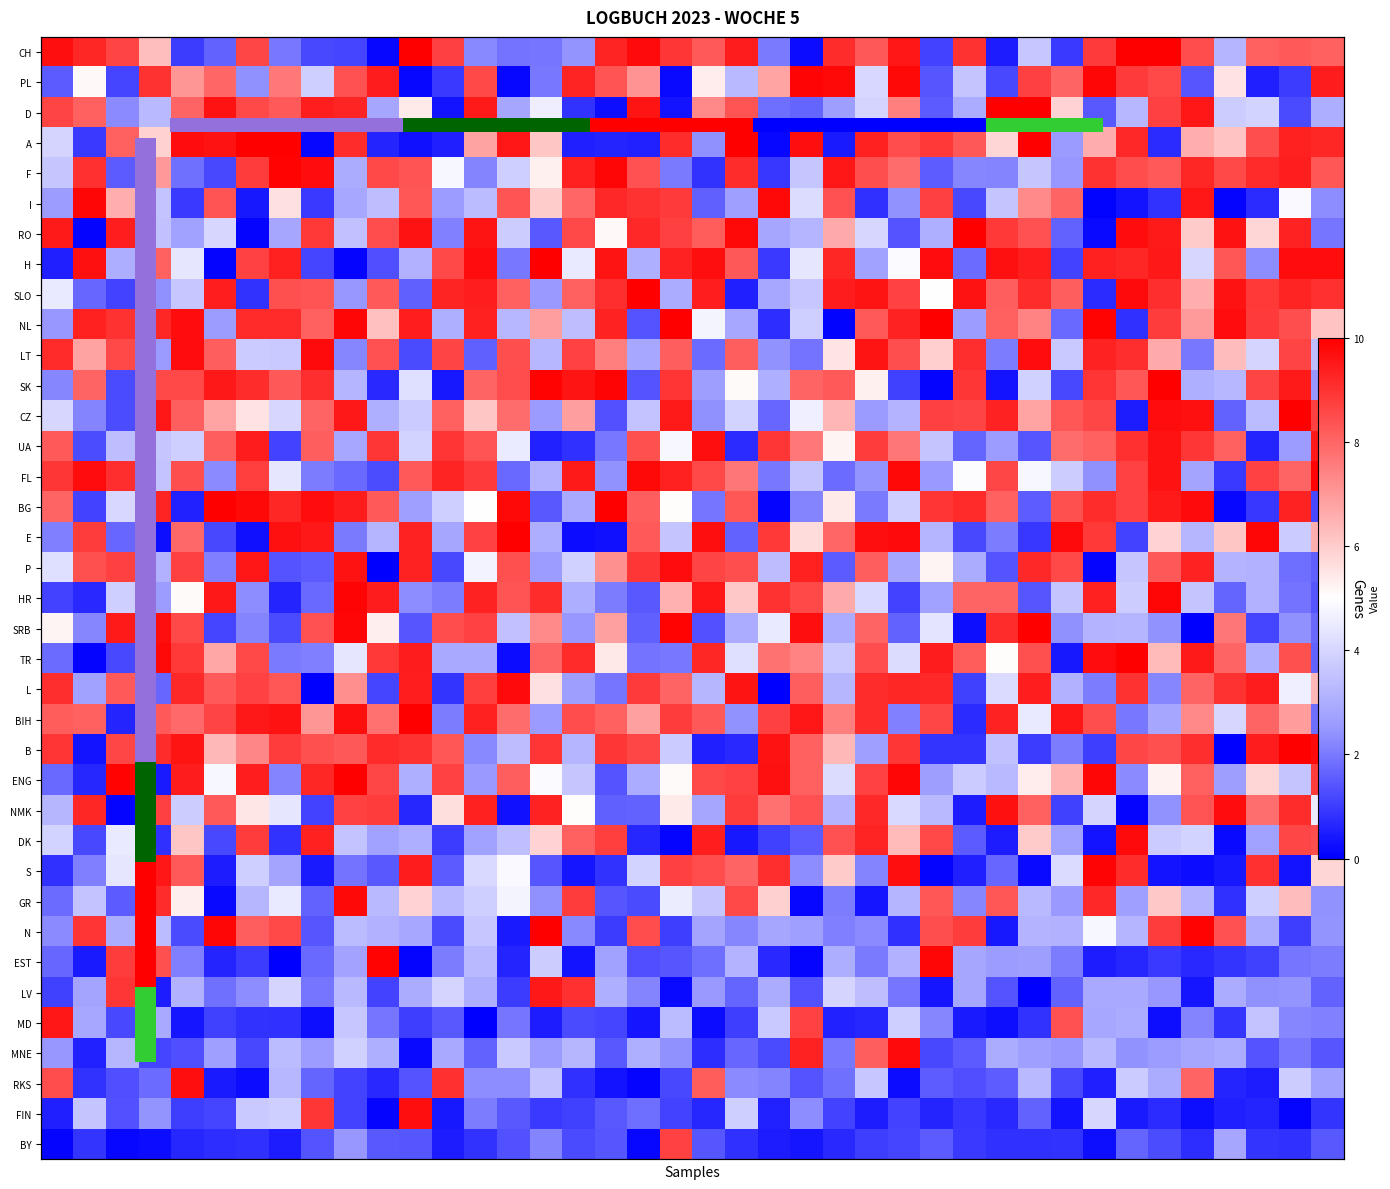

Reading left to right, extract all data points from this chart.

CH: 9.7	9.2	8.7	6.3	1.0	1.6	8.6	2.0	1.2	1.1	0.1	10.0	8.7	2.2	1.9	1.9	2.4	9.3	9.8	8.9	8.2	9.4	2.0	0.2	9.1	8.2	9.5	1.1	9.0	0.5	3.6	1.0	8.9	10.0	10.0	8.5	3.2	8.1	8.2	8.1
PL: 1.5	5.1	1.1	9.0	7.1	8.0	2.4	7.6	3.9	8.4	9.4	0.1	0.9	8.6	0.1	2.0	9.3	8.4	7.1	0.2	5.4	3.3	6.8	9.9	9.8	4.1	9.8	1.4	3.6	1.2	8.7	8.0	9.9	8.9	8.6	1.4	5.6	0.5	1.0	9.4
D: 8.6	8.1	2.3	3.3	8.0	9.6	8.6	8.2	9.4	9.3	2.8	5.4	0.3	9.5	2.8	4.6	0.8	0.3	9.6	0.3	7.3	8.4	1.8	1.6	2.6	3.9	7.5	1.5	2.9	10.0	10.0	5.8	1.5	3.3	8.7	9.6	3.8	3.9	1.2	3.0
A: 4.0	1.0	8.1	5.9	9.7	9.6	10.0	10.0	0.1	9.1	0.6	0.3	0.5	6.8	9.5	6.1	0.5	0.6	0.6	9.1	2.3	10.0	0.1	9.7	0.5	9.4	8.5	8.9	8.3	5.8	10.0	2.6	6.6	9.2	0.7	6.6	6.1	8.5	9.3	9.2
F: 3.6	9.0	1.5	7.0	1.9	1.2	8.8	9.9	9.7	3.0	8.5	8.3	4.8	2.2	3.8	5.3	9.3	9.9	8.4	2.0	0.9	9.1	0.9	3.6	9.5	8.5	7.9	1.5	2.2	2.2	3.6	2.5	9.0	8.5	8.2	9.2	8.6	9.2	9.4	8.3
I: 2.6	9.9	6.6	3.5	1.0	8.3	0.4	5.6	1.0	2.9	3.4	8.3	2.6	3.3	8.4	6.0	8.0	9.2	9.0	8.8	1.6	2.7	9.8	4.2	8.4	0.8	2.4	8.7	1.2	3.6	7.3	8.0	0.1	0.3	0.8	9.5	0.1	0.7	4.9	2.3
RO: 9.5	0.1	9.4	3.5	2.7	4.0	0.1	2.8	8.9	3.5	8.5	9.6	2.1	9.6	3.8	1.5	8.5	5.1	9.2	8.7	8.2	9.8	2.8	3.2	6.7	4.0	1.4	3.1	10.0	8.9	8.4	1.6	0.2	9.7	9.5	6.1	9.6	5.8	9.3	1.9
H: 0.5	9.6	3.0	8.1	4.4	0.1	8.7	9.4	1.2	0.1	1.3	3.1	8.5	9.8	2.0	10.0	4.5	9.6	3.1	9.3	9.7	8.3	0.9	4.4	9.2	2.7	4.9	9.7	1.8	9.7	9.4	1.1	9.4	9.2	9.5	4.0	8.3	2.3	9.8	9.7
SLO: 4.5	1.7	1.1	2.4	3.6	9.4	0.8	8.4	8.3	2.5	8.2	1.6	9.3	9.4	8.1	2.5	8.1	9.1	10.0	2.9	9.4	0.5	2.9	3.6	9.4	9.6	8.7	5.0	9.6	8.2	9.1	8.2	0.7	9.8	9.1	6.6	9.6	8.9	9.3	9.1
NL: 2.5	9.4	9.0	9.2	9.7	2.6	9.1	9.1	8.1	9.9	6.2	9.4	3.1	9.4	3.3	6.9	3.4	9.3	1.4	10.0	4.8	2.9	0.8	3.8	0.1	8.2	9.3	10.0	2.6	8.1	7.4	1.8	10.0	0.8	8.8	7.0	9.7	8.9	8.5	6.1
LT: 9.2	6.8	8.5	2.6	9.7	8.2	3.7	3.7	9.8	2.2	8.4	1.2	8.6	1.6	8.5	3.3	8.7	7.5	2.9	8.1	1.8	8.1	2.4	1.9	5.5	9.6	8.5	6.0	9.1	2.1	9.8	3.7	9.3	9.1	6.6	2.0	6.3	4.0	8.7	3.4
SK: 2.2	8.0	1.2	8.6	8.5	9.5	9.1	8.3	9.1	3.2	0.7	4.2	0.4	8.0	8.5	10.0	9.6	9.9	1.4	9.0	2.6	5.1	3.1	8.0	8.2	5.3	1.1	0.1	8.9	0.3	3.9	1.2	9.0	8.3	10.0	3.1	3.3	8.6	9.5	2.5
CZ: 4.0	2.2	1.3	9.6	8.1	6.8	5.6	4.0	8.0	9.5	3.1	3.7	8.1	6.1	7.9	2.6	6.9	1.3	3.6	9.5	2.4	3.9	1.7	4.6	6.4	2.5	3.1	8.7	8.7	9.3	6.8	8.3	8.6	0.5	9.8	9.6	1.6	3.4	10.0	8.7
UA: 8.2	1.3	3.4	3.6	3.8	8.1	9.4	1.1	8.2	2.9	8.9	3.9	9.0	8.3	4.5	0.6	0.8	2.0	8.4	4.8	9.7	0.7	8.9	7.6	5.2	8.8	7.7	3.6	1.7	2.6	1.4	7.9	8.1	9.0	9.6	8.9	8.1	0.6	2.6	9.5
FL: 8.9	9.7	9.1	3.5	8.4	2.3	8.8	4.4	2.1	1.7	1.3	8.2	9.3	8.8	1.7	3.1	9.5	2.4	9.8	9.3	8.6	7.7	2.0	3.6	1.8	2.4	9.8	2.5	4.9	8.6	4.8	3.8	2.4	8.7	9.6	2.8	0.9	8.7	8.0	9.9
BG: 8.0	1.1	4.0	9.3	0.6	10.0	9.8	9.2	9.7	9.4	8.2	2.7	3.8	5.0	9.8	1.5	2.9	10.0	8.1	5.1	1.9	8.3	0.1	2.2	5.4	2.0	3.9	9.0	9.2	8.1	1.5	8.4	9.1	8.7	9.5	9.8	0.2	0.9	9.3	1.2
E: 2.1	8.8	1.7	0.2	7.9	1.2	0.3	9.7	9.5	2.0	3.2	9.3	2.8	8.7	10.0	3.0	0.2	0.3	8.2	3.6	9.7	1.6	8.9	5.7	8.0	9.7	9.8	3.2	1.2	2.0	0.9	9.8	8.9	1.1	5.9	3.2	6.1	9.9	3.7	6.6
P: 4.3	8.4	8.7	3.1	8.7	2.1	9.5	1.4	1.5	9.6	0.0	9.3	1.2	4.7	8.4	2.6	3.9	7.2	8.9	9.8	8.6	8.4	3.4	9.4	1.5	8.1	2.8	5.2	3.0	1.4	9.2	8.6	0.1	3.6	8.3	9.3	3.1	3.1	1.8	1.6
HR: 1.1	0.7	3.8	2.6	5.1	9.5	2.3	0.6	1.7	9.9	9.4	2.3	2.1	9.3	8.3	9.1	3.0	2.1	1.5	6.5	9.5	6.1	9.0	8.5	6.7	4.1	1.1	2.7	8.0	8.0	1.4	3.6	9.3	3.8	9.9	3.6	1.7	3.1	1.9	1.4
SRB: 5.2	2.2	9.5	9.7	8.5	1.2	2.2	1.2	8.4	9.9	5.3	1.4	8.5	8.7	3.5	7.3	2.5	6.9	1.6	10.0	1.3	3.0	4.5	9.7	2.9	8.0	1.6	4.4	0.3	9.1	10.0	2.4	3.1	3.2	2.4	0.0	7.7	1.1	2.4	1.7
TR: 1.8	0.1	1.2	9.8	8.9	6.7	8.5	2.0	2.1	4.4	8.9	9.4	2.9	2.9	0.2	8.0	9.2	5.4	1.9	2.0	9.2	4.2	7.7	7.4	3.7	8.5	4.2	9.4	8.2	5.1	8.4	0.4	9.8	10.0	6.3	9.5	8.0	3.1	8.4	1.6
L: 9.1	2.7	8.2	1.7	9.2	8.2	8.7	8.3	0.0	7.2	1.2	9.4	0.9	8.8	9.8	5.6	2.6	1.9	8.8	8.0	3.2	9.6	0.0	8.1	3.2	9.1	9.3	9.2	1.1	4.1	9.4	3.1	2.0	9.0	2.2	8.0	9.0	9.4	4.6	6.4
BIH: 8.2	8.0	0.6	8.2	7.9	8.7	9.5	9.6	7.0	9.7	7.8	10.0	2.0	9.3	7.9	2.5	8.5	8.1	6.9	8.8	8.3	2.4	8.7	9.6	7.5	9.1	2.1	8.6	0.7	9.3	4.5	9.5	8.5	2.0	2.8	7.3	4.0	8.0	6.9	1.8
B: 9.0	0.3	8.6	9.1	9.6	6.4	7.3	8.8	8.4	8.3	9.2	9.0	8.3	2.2	3.4	9.0	3.2	8.9	8.6	3.7	0.5	0.7	9.6	8.1	6.4	2.7	8.9	0.9	0.9	3.5	1.0	2.1	1.1	8.6	8.4	9.1	0.0	9.4	10.0	9.8
ENG: 1.7	0.7	9.9	0.5	9.4	4.8	9.4	2.2	9.2	10.0	8.6	3.1	8.7	2.5	8.2	4.9	3.6	1.4	2.9	5.1	8.5	8.7	9.7	8.1	4.2	8.7	9.9	2.6	3.7	3.3	5.4	6.5	9.9	2.3	5.3	8.1	2.6	5.8	3.6	8.8
NMK: 3.2	9.2	0.1	8.7	3.8	8.2	5.5	4.4	1.1	8.7	8.8	0.6	5.7	9.4	0.3	9.3	5.1	1.6	1.6	5.4	2.8	8.8	7.8	8.4	3.1	9.2	4.1	3.3	0.5	9.7	8.1	1.1	4.0	0.1	2.4	8.3	9.8	7.8	9.1	4.5
DK: 3.9	1.2	4.5	0.8	6.1	1.2	8.8	0.8	9.4	3.6	2.7	3.1	1.0	2.7	3.5	5.8	8.1	8.8	0.7	0.1	9.4	0.4	1.1	1.5	8.4	9.3	6.3	8.5	1.5	0.5	6.0	2.7	0.3	9.8	3.7	3.9	0.2	2.7	8.6	8.5
S: 0.8	2.1	4.4	9.6	8.2	0.5	3.9	2.8	0.4	1.9	1.5	9.4	1.5	4.1	4.9	1.4	0.4	0.9	3.9	8.7	8.5	8.0	9.1	2.3	6.0	2.2	9.7	0.1	0.5	1.7	0.2	4.1	9.9	9.1	0.3	0.2	0.4	9.0	0.3	5.8
GR: 1.8	3.5	1.5	9.1	5.3	0.2	3.2	4.5	1.6	9.8	3.3	5.8	3.3	3.8	4.7	2.4	8.8	1.4	1.2	4.6	3.6	8.6	5.9	0.1	2.1	0.4	3.2	8.3	2.2	8.3	3.3	2.5	9.2	2.7	6.1	3.1	0.8	3.8	6.3	2.4
N: 2.3	9.0	3.0	3.3	1.2	9.8	8.1	8.6	1.4	3.3	3.1	2.9	1.2	3.7	0.4	10.0	2.3	1.0	8.5	1.0	2.8	2.2	2.8	2.7	2.1	2.3	0.8	8.4	8.8	0.4	3.2	3.1	4.8	3.2	8.8	10.0	8.4	2.9	1.0	2.4
EST: 1.7	0.5	8.8	8.4	2.1	0.6	1.0	0.0	1.7	2.8	10.0	0.1	2.0	3.3	0.6	3.8	0.3	2.7	1.3	1.4	1.8	3.1	0.7	0.1	3.0	2.0	3.1	9.9	2.8	2.6	2.6	2.0	0.5	0.6	0.9	0.7	0.9	1.1	1.9	2.1
LV: 1.1	2.8	8.9	0.5	3.1	1.8	2.3	4.0	1.9	3.3	1.1	3.0	3.9	3.0	1.0	9.5	9.0	3.1	2.2	0.2	2.5	1.7	3.0	1.3	4.0	3.4	1.9	0.4	2.8	1.4	0.0	1.6	2.9	2.9	2.5	0.4	2.9	2.3	2.4	1.6
MD: 9.6	2.9	1.2	2.9	0.4	1.1	0.8	0.8	0.2	3.6	1.9	1.0	1.5	0.0	1.9	0.5	1.2	1.2	0.4	3.3	0.2	1.0	3.7	8.7	0.6	0.6	3.9	2.2	0.4	0.2	0.8	8.4	2.9	3.0	0.3	2.2	0.9	3.5	2.2	2.1
MNE: 2.5	0.6	3.2	1.1	1.3	2.7	1.2	3.3	2.6	3.9	3.1	0.2	2.9	1.6	3.7	2.6	3.2	1.5	3.0	2.4	0.8	1.7	1.2	9.3	2.0	8.1	9.8	1.2	1.5	3.0	2.7	2.5	3.3	2.4	2.6	2.8	3.0	1.4	2.0	1.4
RKS: 8.5	0.8	1.3	1.8	9.7	0.5	0.2	3.3	1.6	1.1	0.7	1.4	9.0	2.3	2.3	3.5	0.8	0.3	0.1	1.2	8.2	2.3	2.2	1.4	1.9	3.7	0.2	1.6	1.3	1.5	3.3	1.2	0.5	3.7	3.0	8.0	0.6	0.5	3.8	2.7
FIN: 0.5	3.6	1.3	2.5	1.1	1.1	3.7	3.8	8.9	1.1	0.1	9.7	0.4	2.0	1.5	1.0	1.1	1.5	1.8	1.1	0.7	3.8	0.6	2.3	1.1	0.5	1.1	0.6	0.9	0.7	1.6	0.3	4.0	0.4	0.7	0.3	0.5	0.6	0.1	0.9
BY: 0.1	0.9	0.1	0.2	0.7	0.8	0.8	0.5	1.4	2.5	1.4	1.4	0.5	0.9	1.4	2.2	1.2	1.4	0.1	8.7	1.4	0.8	0.5	0.4	0.7	1.0	1.2	1.5	1.0	0.8	0.8	0.9	0.3	1.6	1.3	0.7	2.8	0.9	0.8	1.5